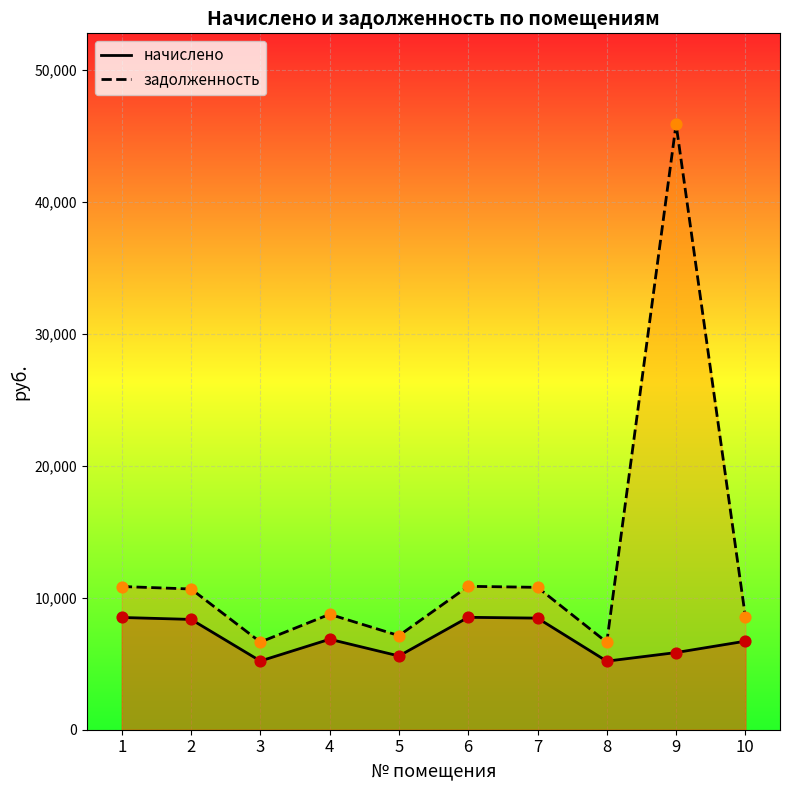

Which series has the largest total across all categories?

задолженность